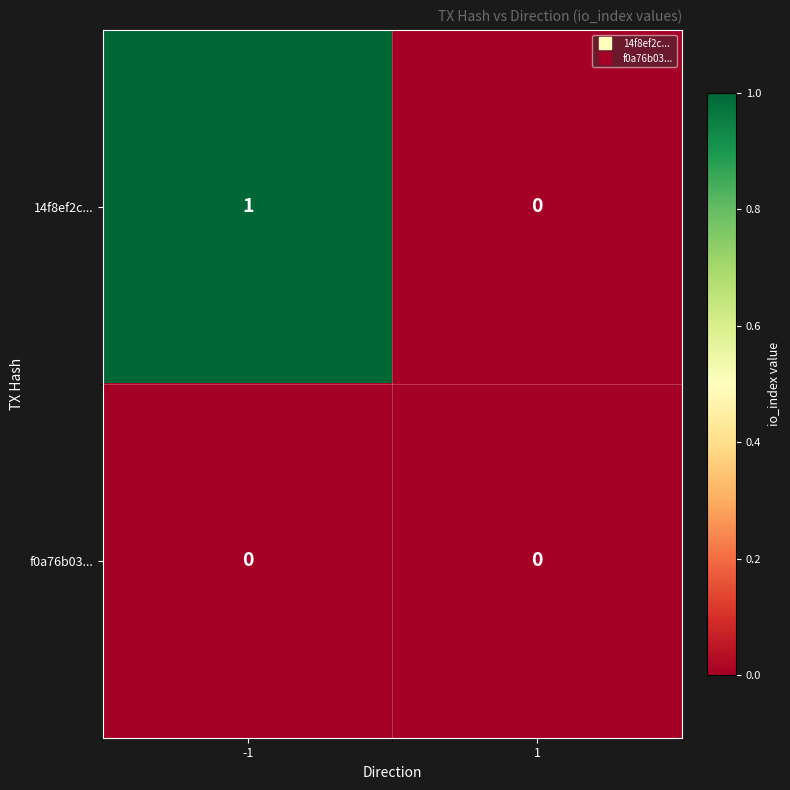

True or false: f0a76b03... has a value of 0 at -1.

True